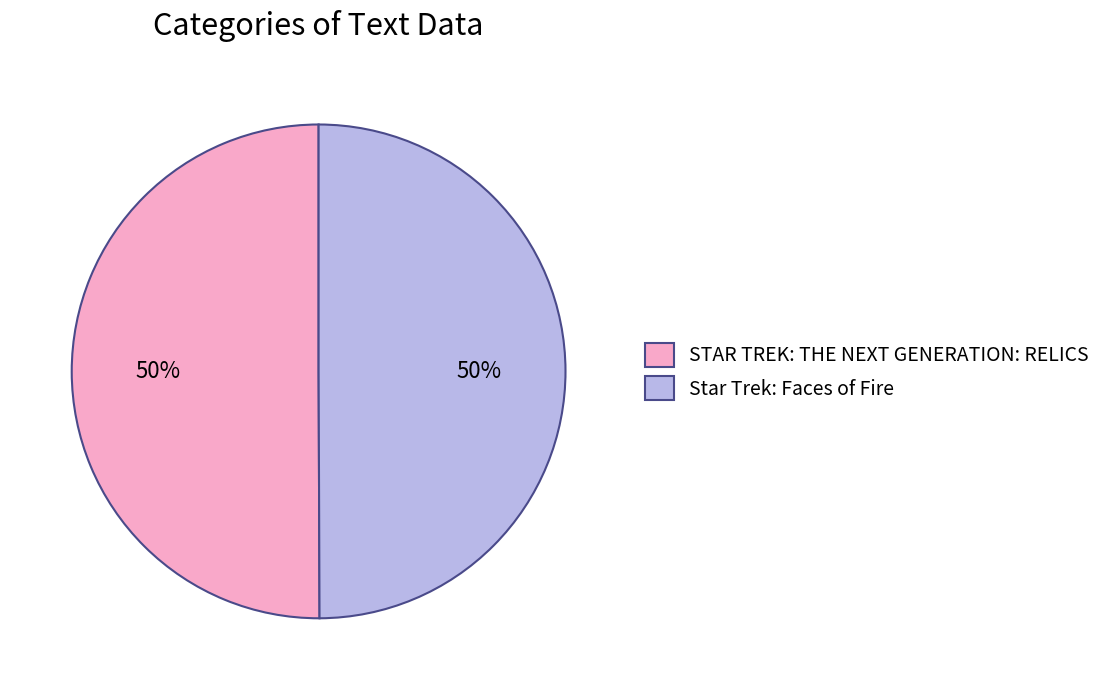

What is the ratio of the value at Star Trek: Faces of Fire to the value at STAR TREK: THE NEXT GENERATION: RELICS?

1.0